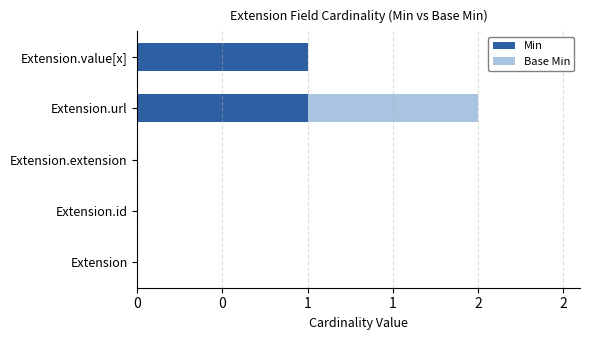

What are all the series names shown in the legend?

Min, Base Min